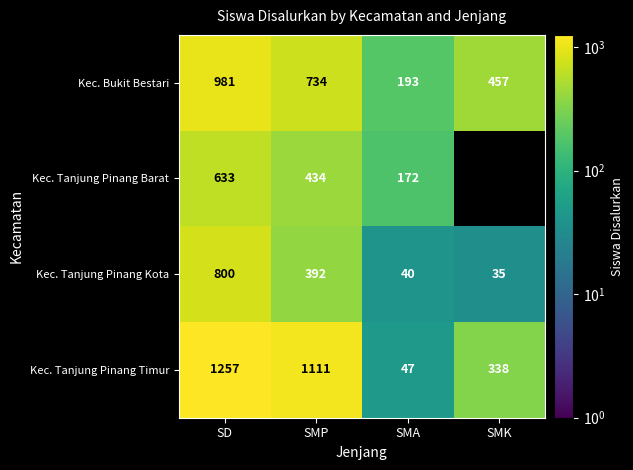

True or false: Kec. Bukit Bestari has a value of 792 at SMK.

False